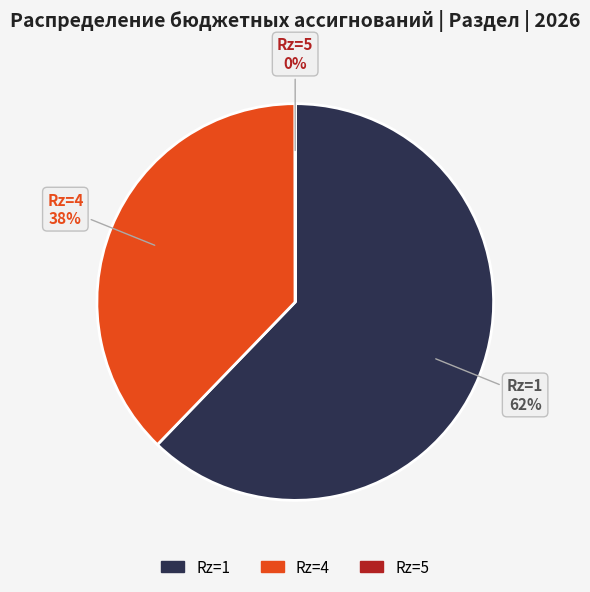

Does any single category account for the majority?

Yes